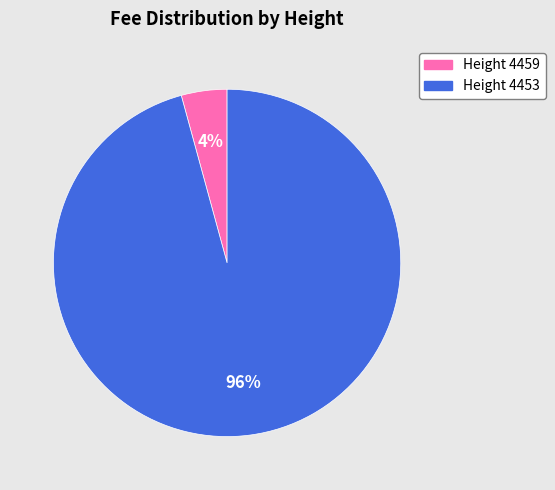

Is there any slice that represents more than half of the pie?

Yes